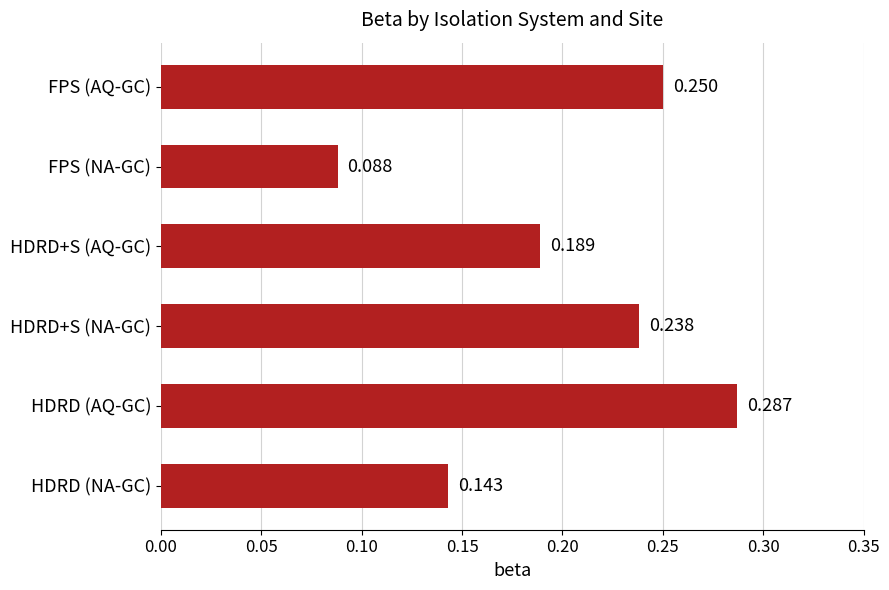

What is the label of the 6th bar from the bottom?

FPS (AQ-GC)